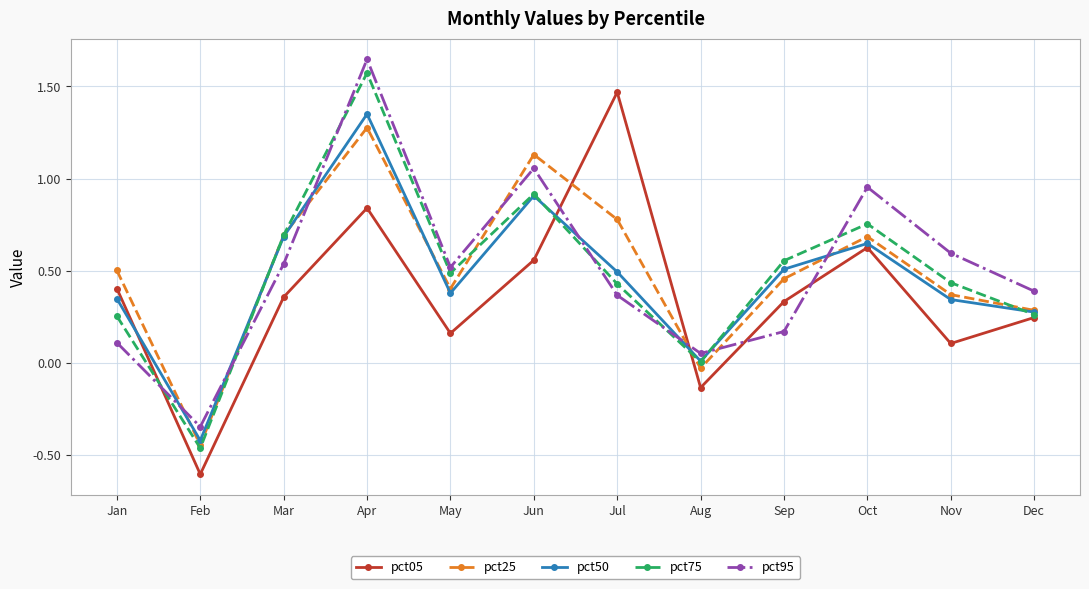

At which category does pct95 reach its first local valley?

Feb